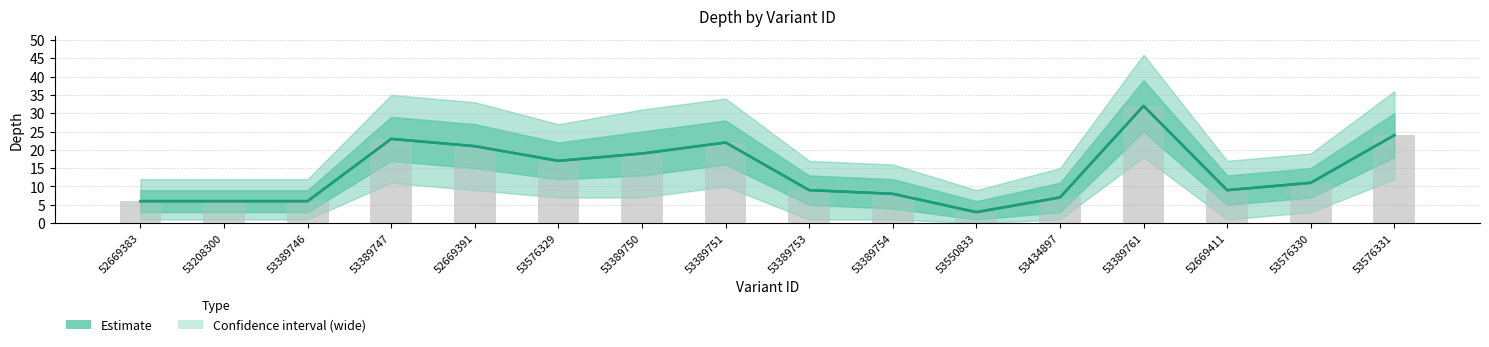

What is the change in value from 53389751 to 53550833?

-19